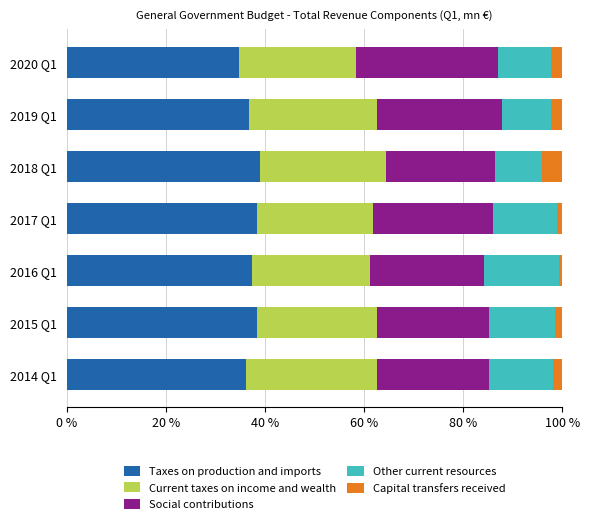

What are all the series names shown in the legend?

Taxes on production and imports, Current taxes on income and wealth, Social contributions, Other current resources, Capital transfers received